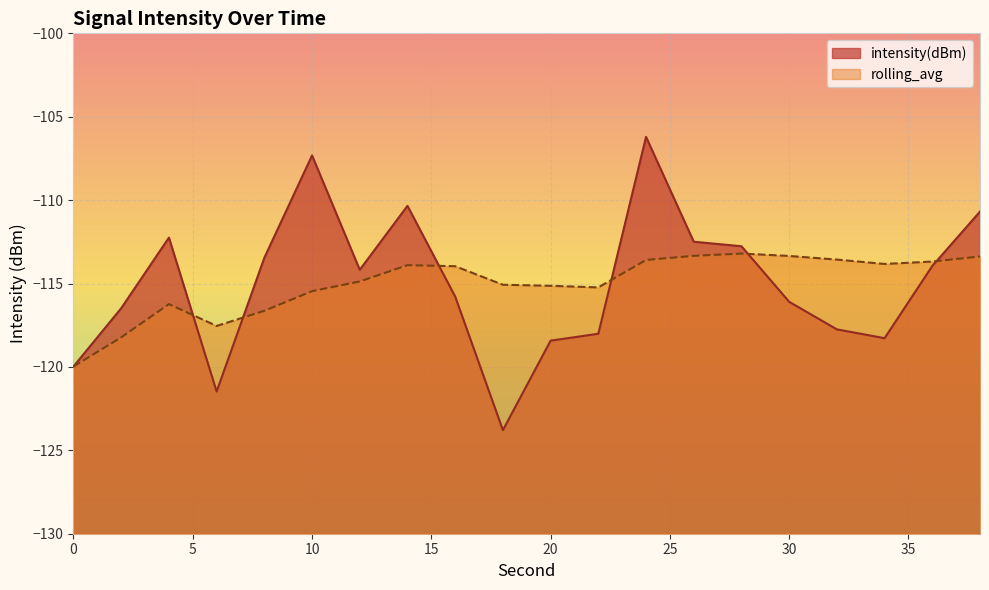

True or false: rolling_avg and intensity(dBm) intersect in this chart.

True